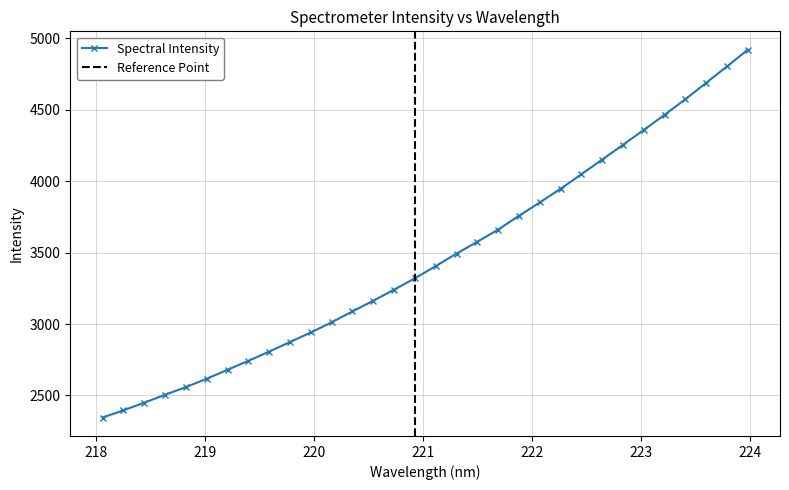

Reading right to left, list all the values displayed in this chart.

4919.5	4802.2	4688.0	4572.9	4464.1	4358.3	4254.1	4150.8	4048.0	3946.6	3850.5	3757.7	3660.9	3575.8	3493.0	3405.5	3320.3	3240.6	3163.2	3088.5	3012.2	2940.9	2874.2	2807.0	2742.5	2679.9	2617.0	2558.7	2504.7	2449.3	2396.1	2345.3